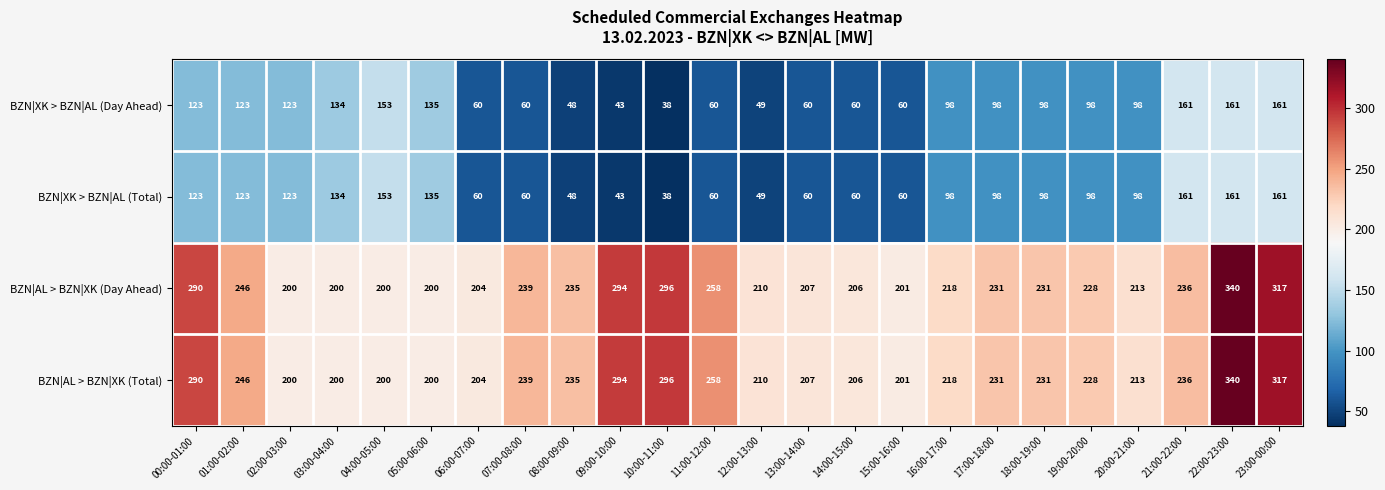

What is the difference between the second highest and second lowest values in the BZN|XK > BZN|AL (Total) series?

118